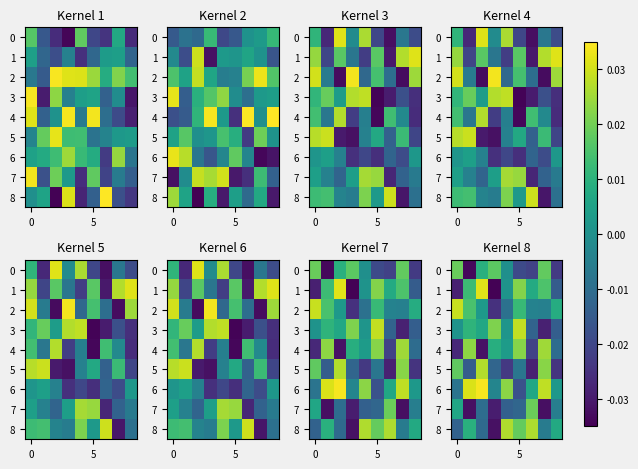

At how many categories does at least one series exceed 0?

9